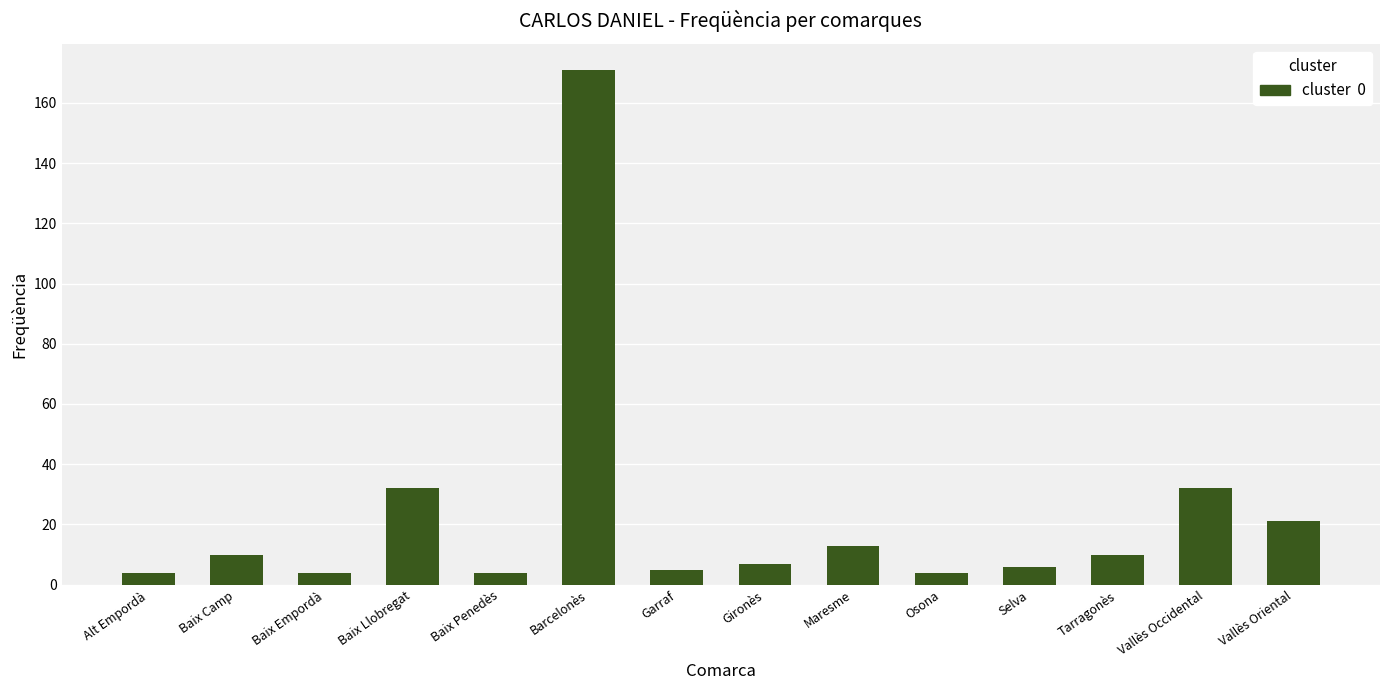

What is the change in value from Selva to Vallès Oriental?

+15